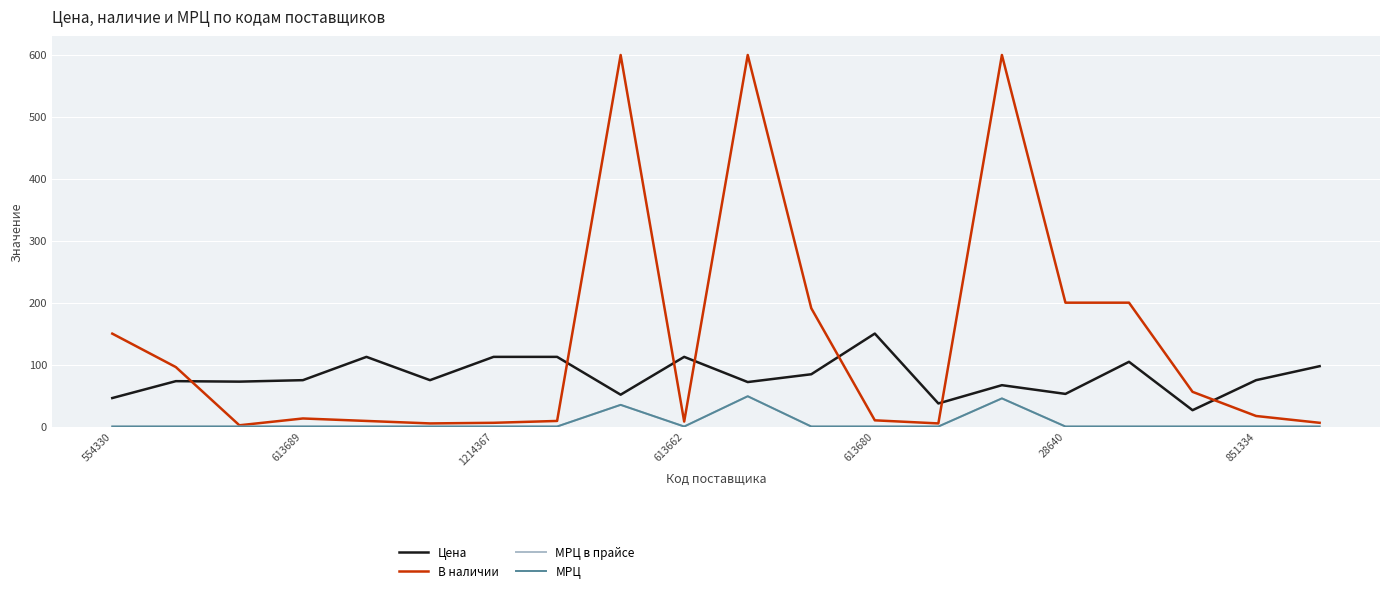

Is this an area chart (filled region under the line)?

No